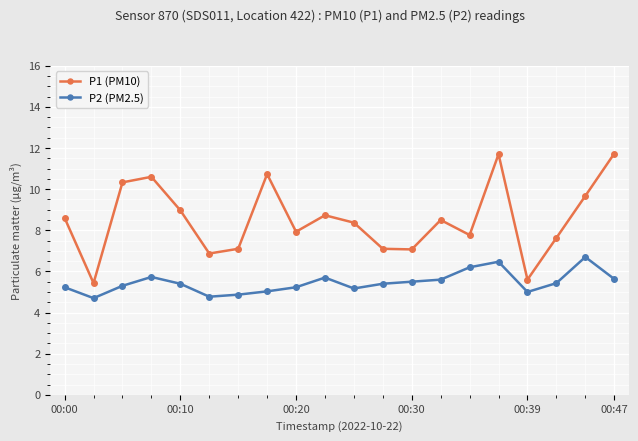

What is the value of the P2 (PM2.5) point at the 6th from the left?

4.8